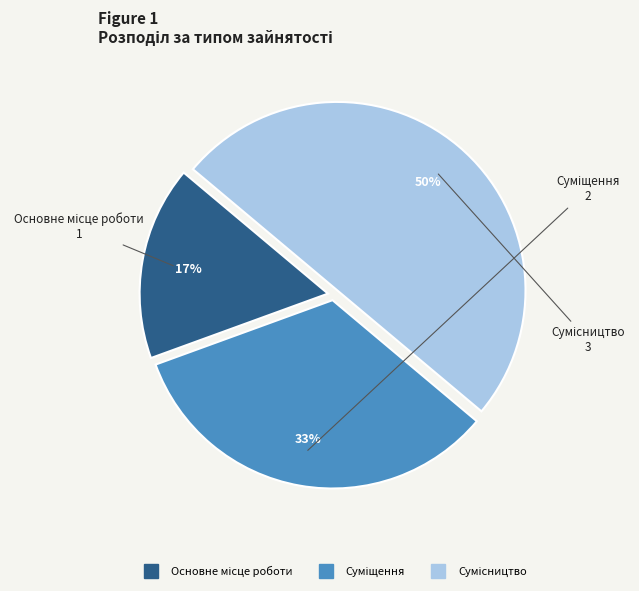

To the nearest percent, what is the average slice percentage?

33%